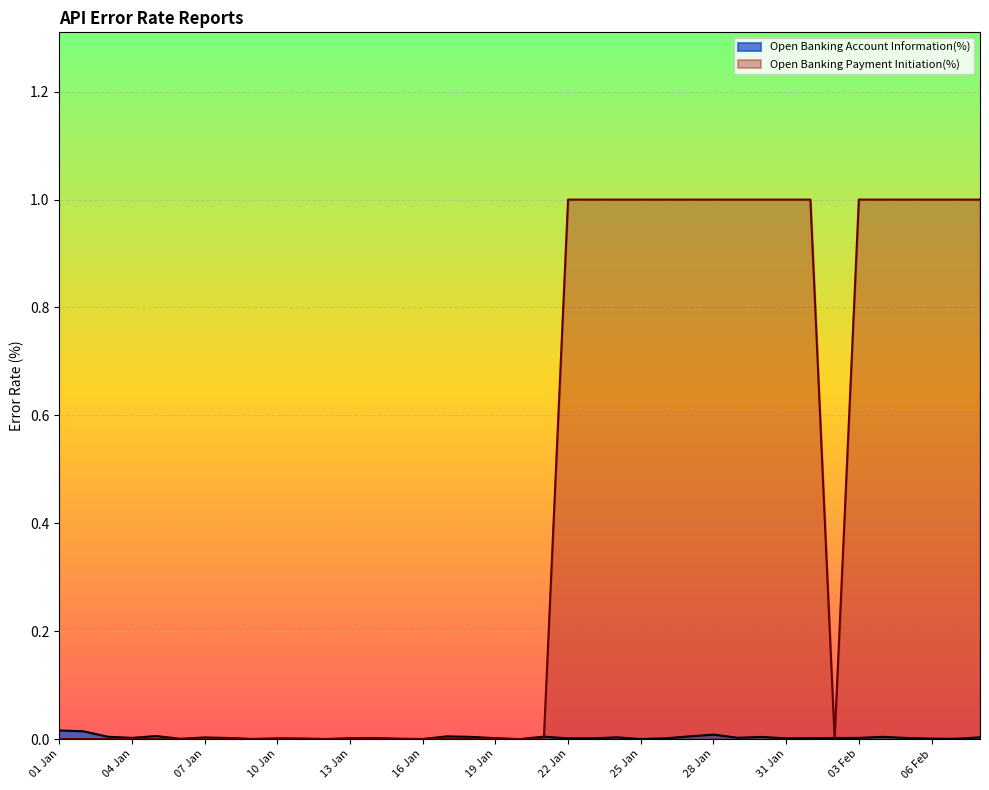

Between 03 Feb and 01 Jan, which is larger?

01 Jan